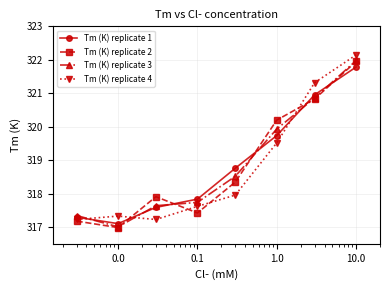

At how many categories does at least one series exceed 320?

3